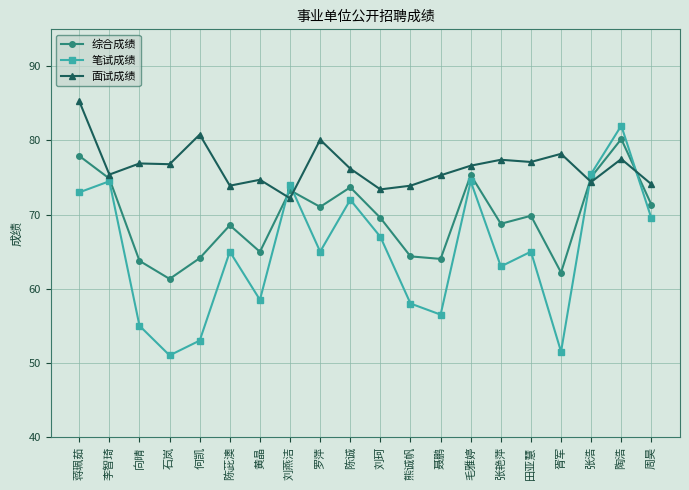

Rank the series by their maximum value, from lowest to highest.

综合成绩, 笔试成绩, 面试成绩